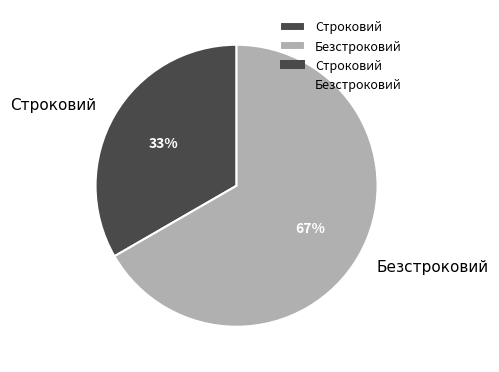

To the nearest percent, what is the combined percentage of Строковий and Безстроковий?

100%